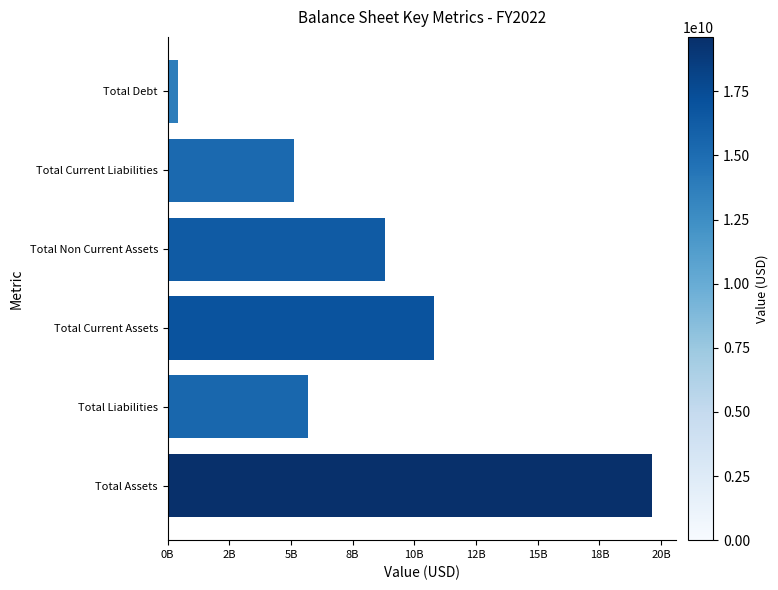

What is the change in value from Total Liabilities to Total Current Liabilities?

-566200000